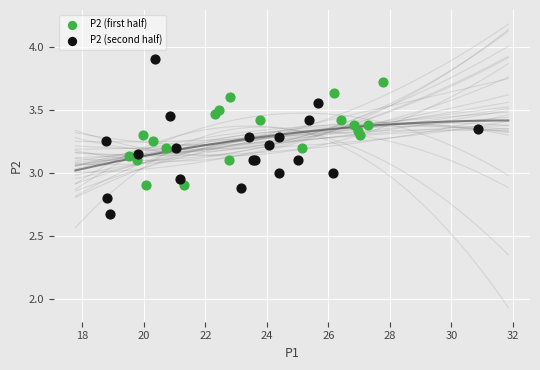

Which series reaches the maximum Y coordinate?

P2 (second half)